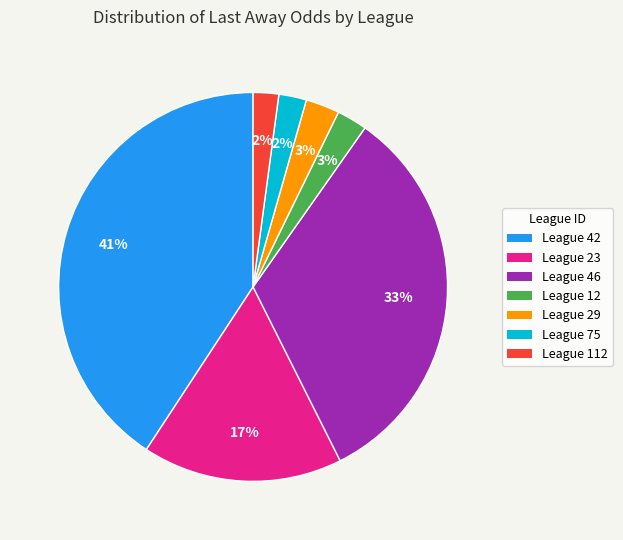

Which has a higher value, League 112 or League 29?

League 29